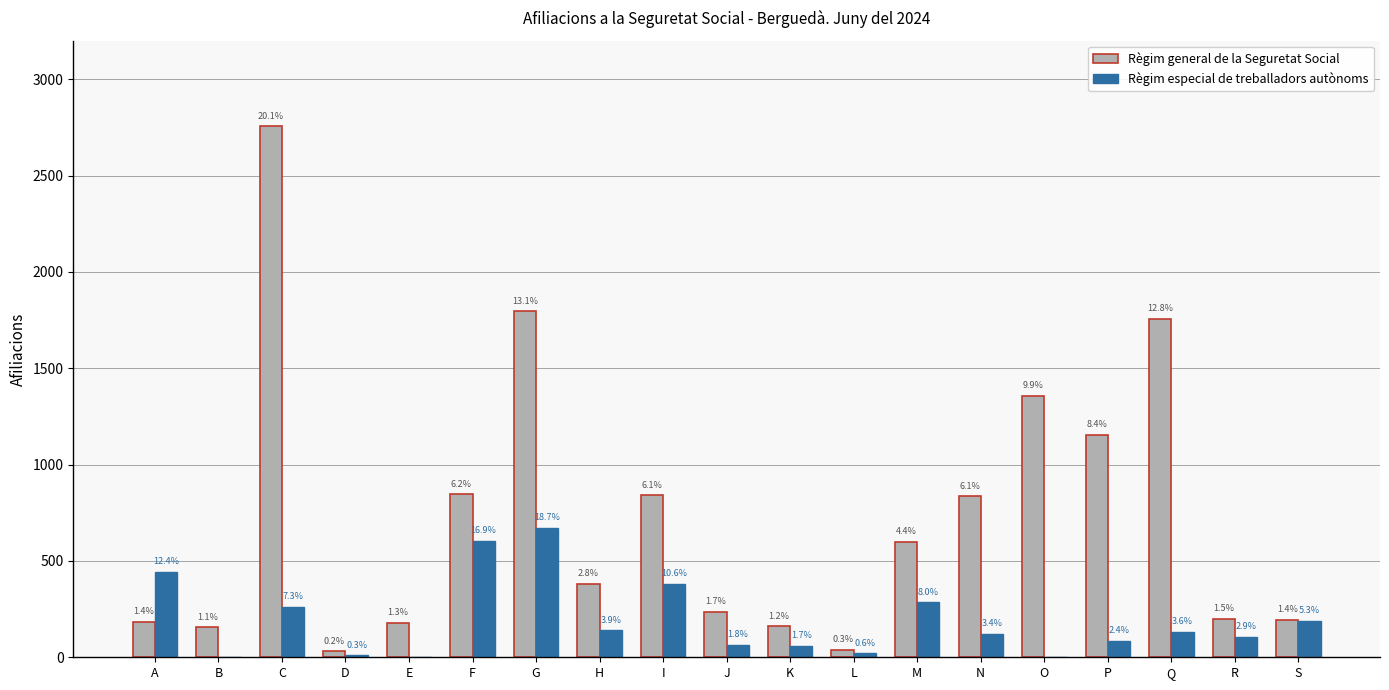

Between J and N, which series saw the biggest shift?

Règim general de la Seguretat Social